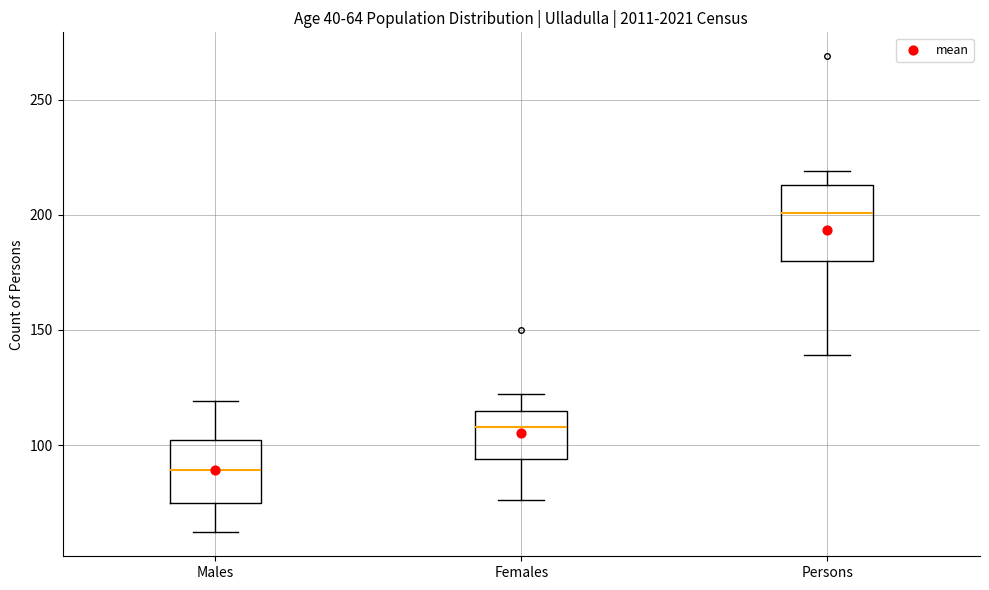

Which box is the tallest, from its lower edge to its upper edge?

Persons